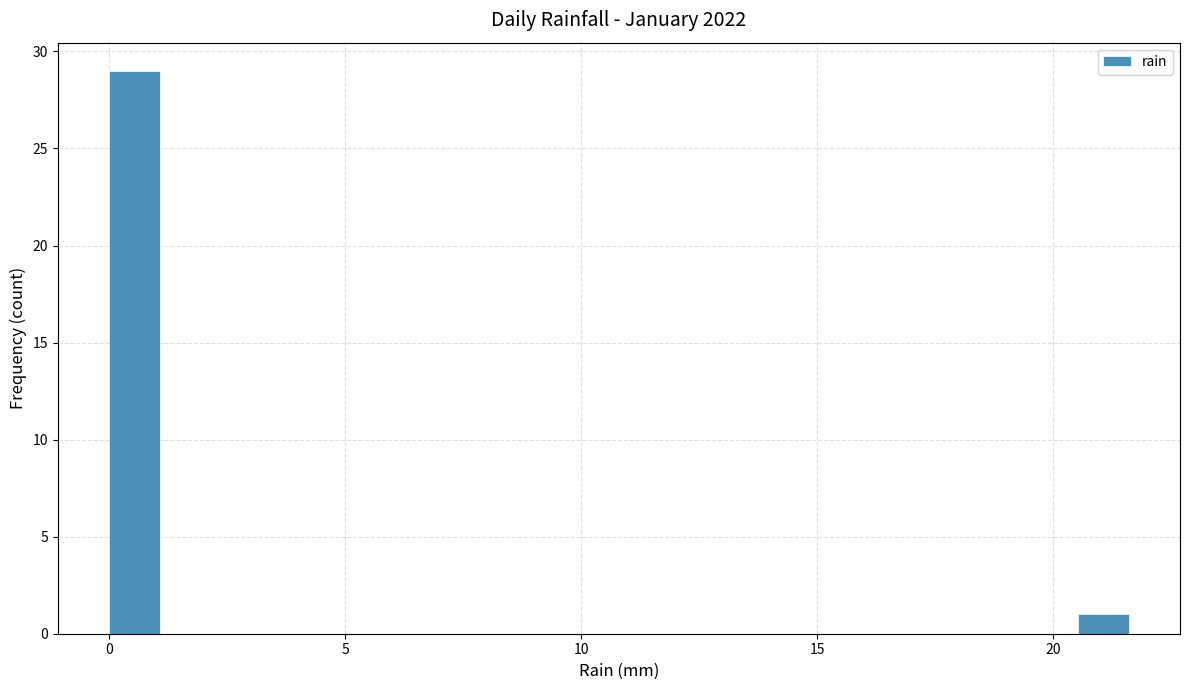

Around what value on the x-axis is the tallest bar? Give the approximate position of its centre, as read against the axis.

0.5